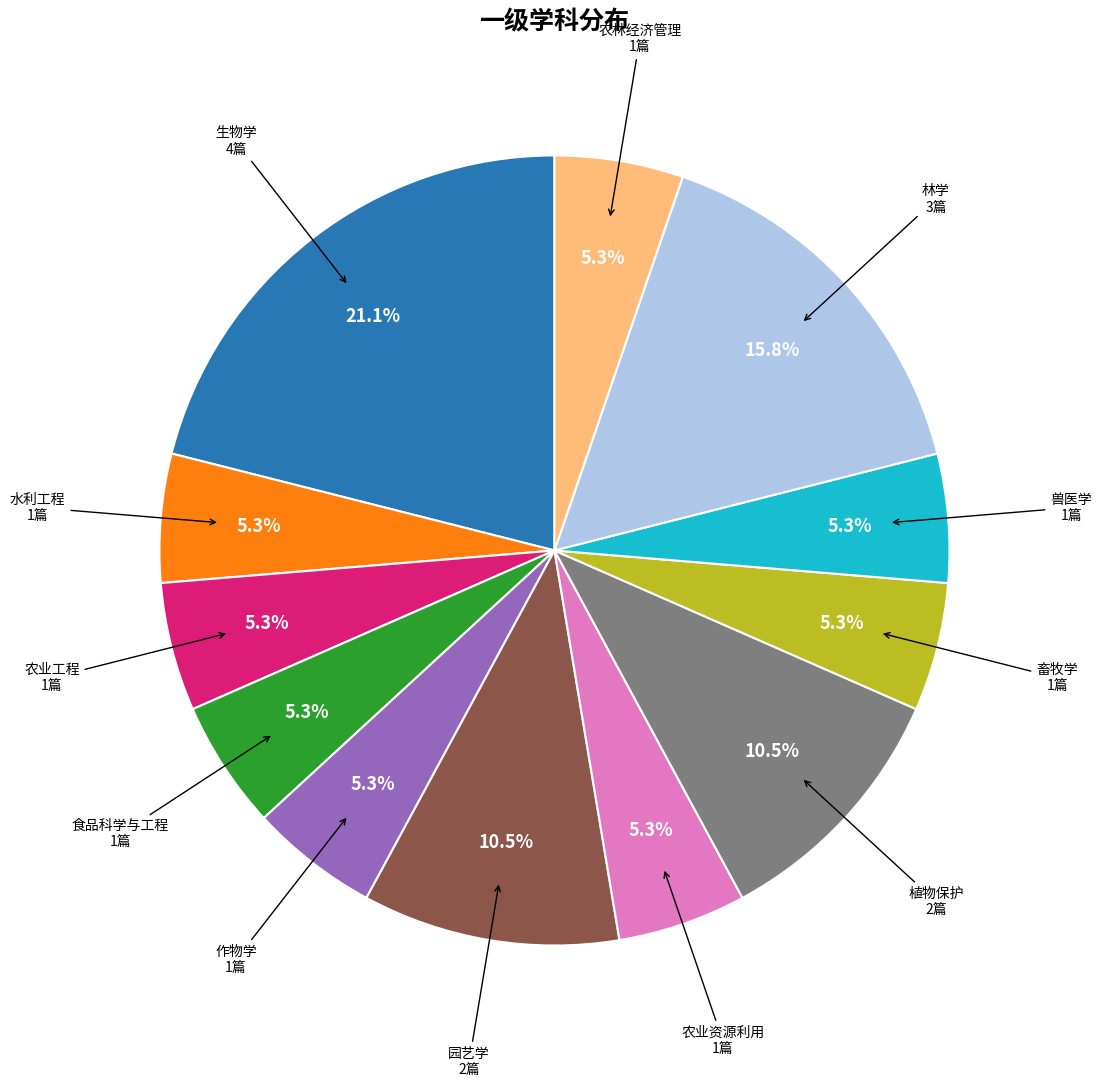

Is there a majority slice in this chart?

No